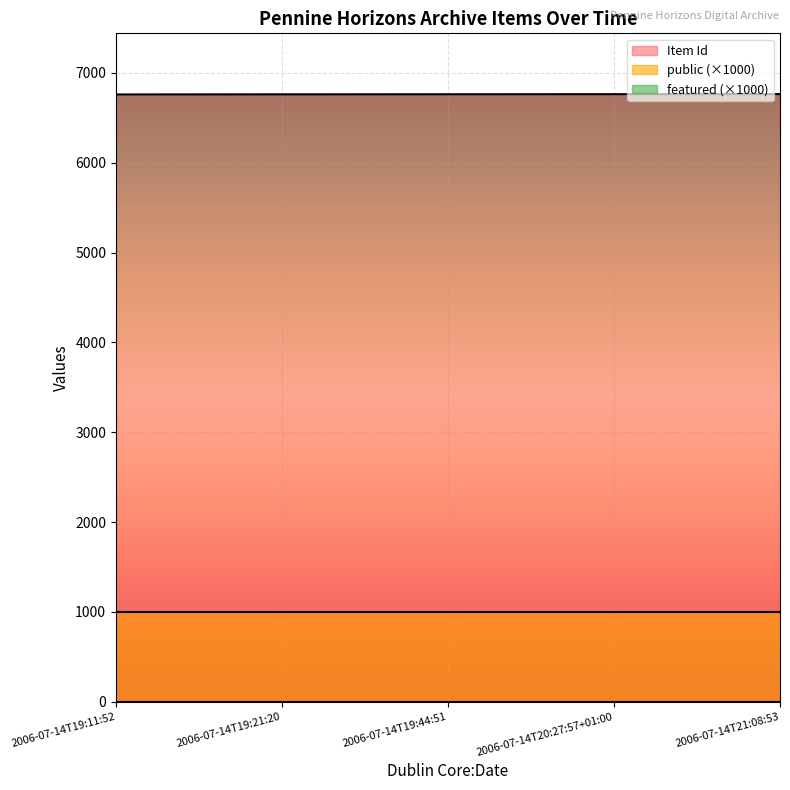

True or false: featured and Item Id intersect in this chart.

False